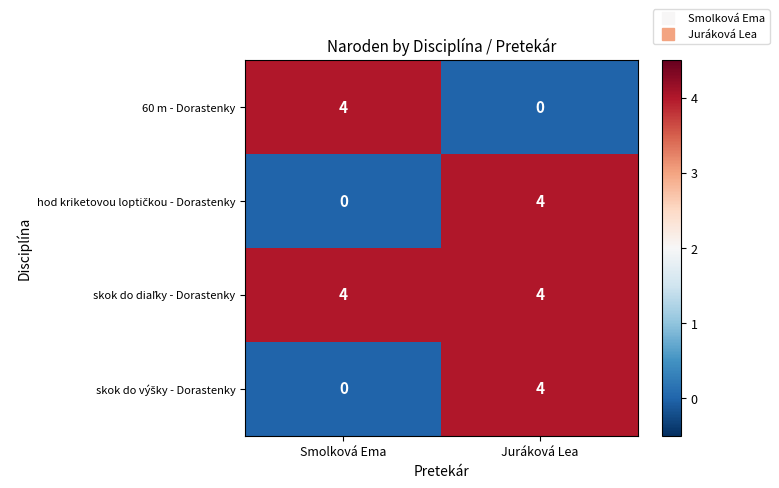

Is it true that 60 m - Dorastenky equals 6 at Smolková Ema?

False